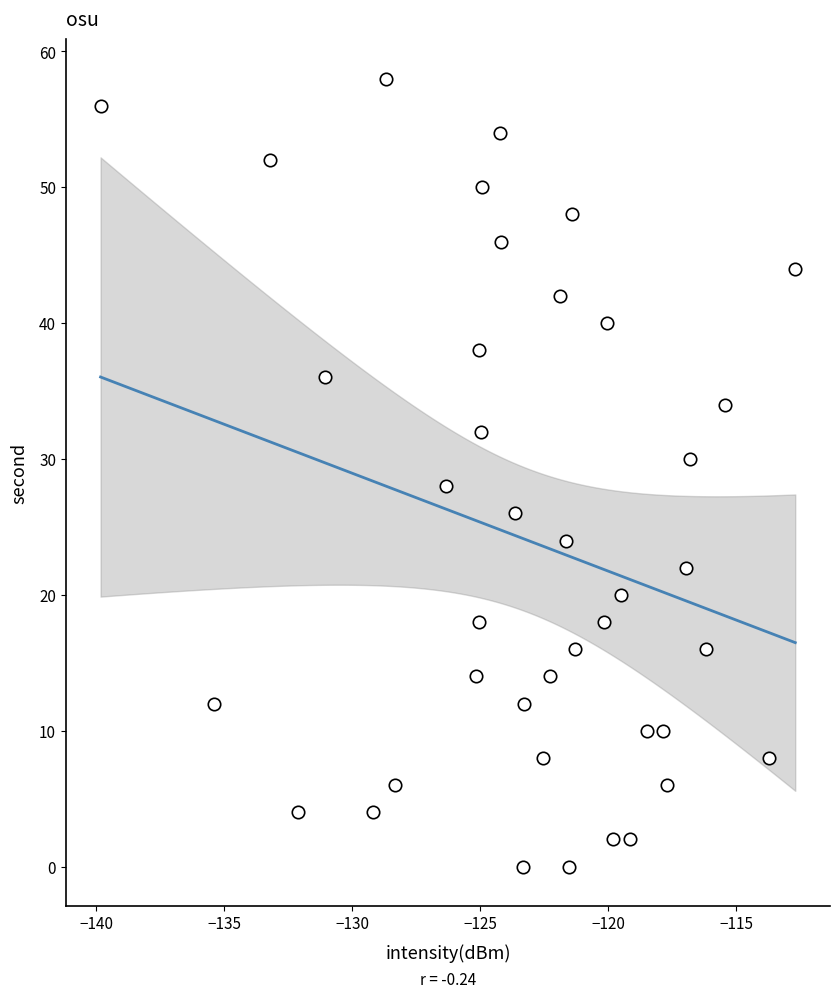

What is the range of Y values (max minus min)?

58